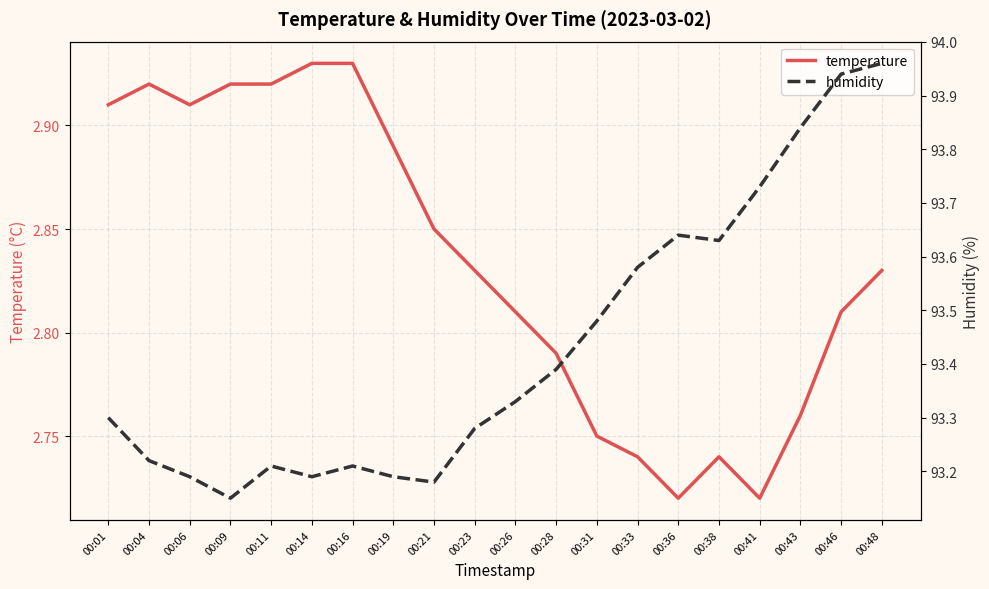

Where is the first local maximum for temperature?

00:04